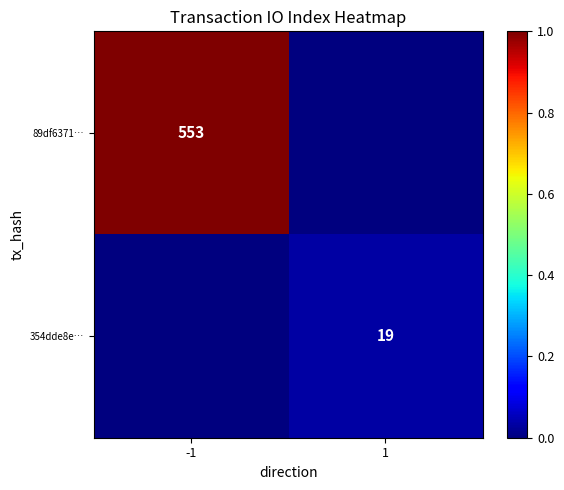

Is it true that 354dde8e… equals 19 at 1?

True